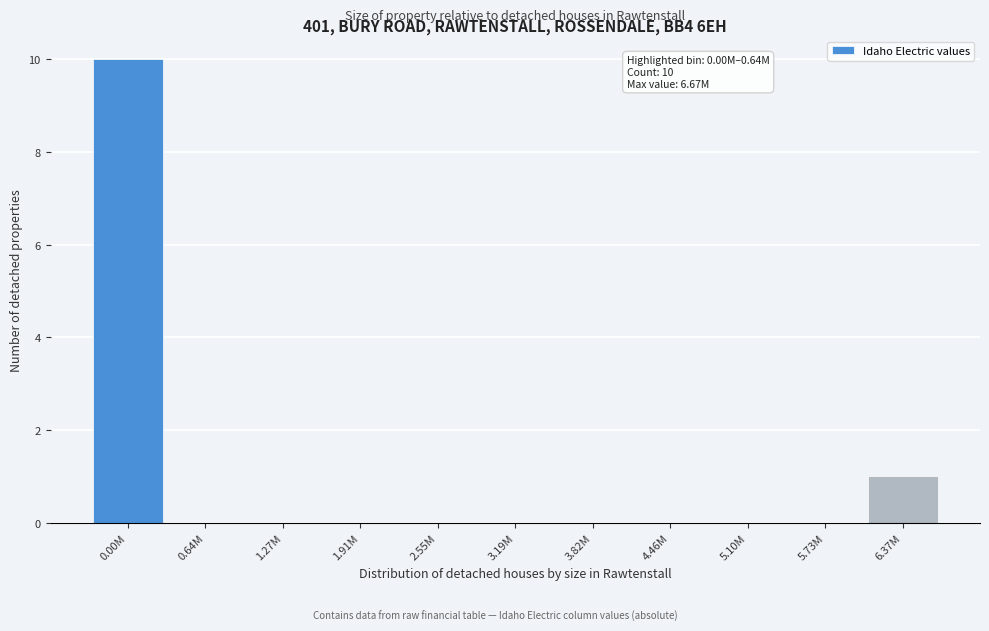

Reading left to right, what are all the values shown in this chart?

0.00M=10	0.64M=0	1.27M=0	1.91M=0	2.55M=0	3.19M=0	3.82M=0	4.46M=0	5.10M=0	5.73M=0	6.37M=1